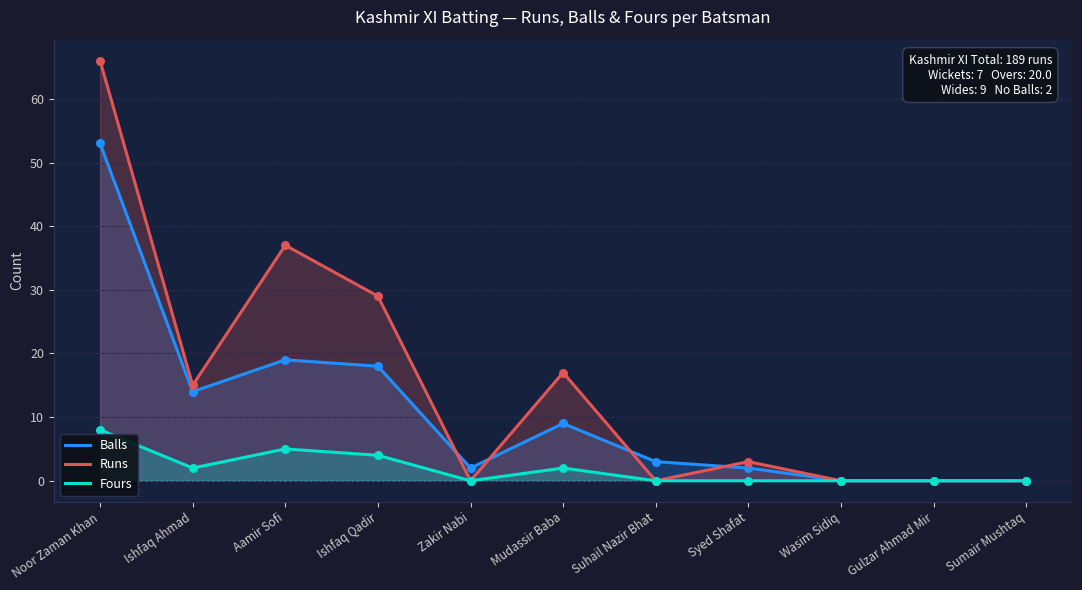

What are all the series names shown in the legend?

Balls, Runs, Fours